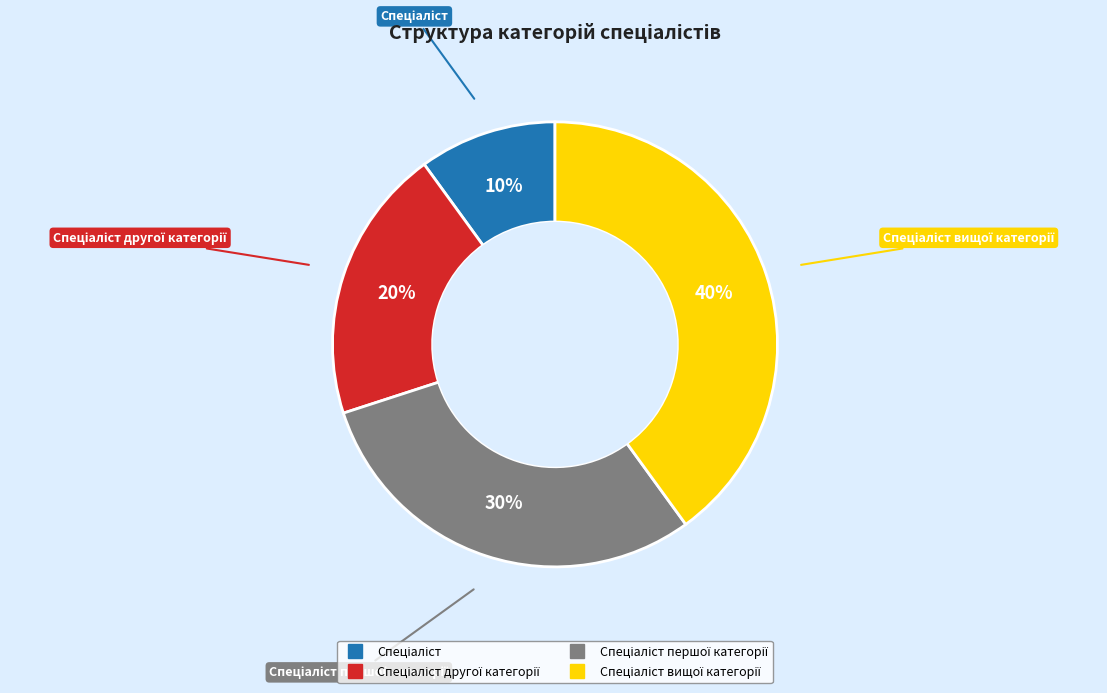

To the nearest percent, what is the difference between the largest and smallest slice percentages?

30%